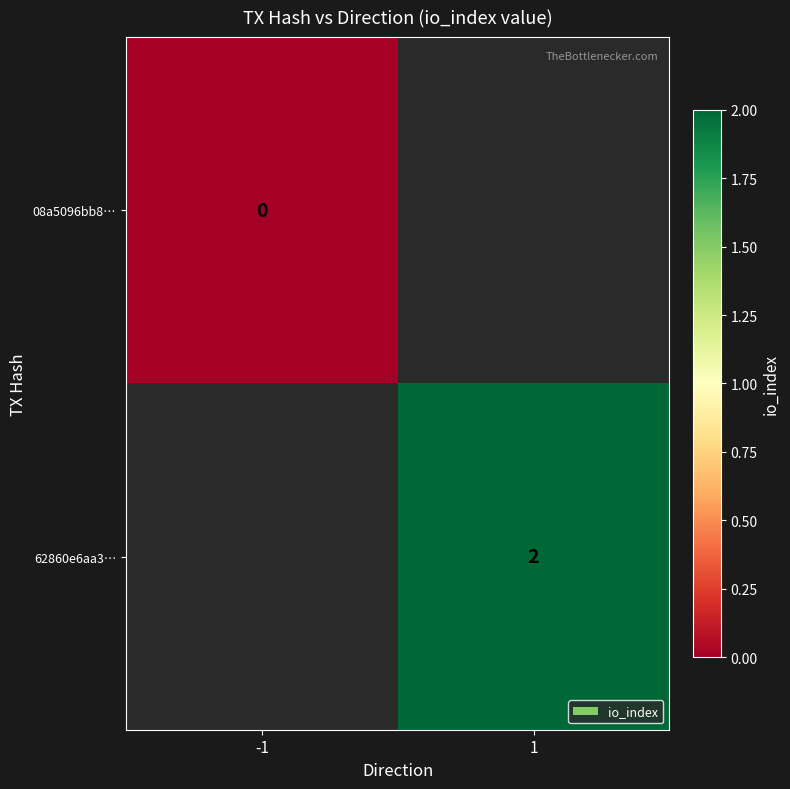

Is the value of 08a5096bb8… at -1 greater than the value of 62860e6aa3… at 1?

No